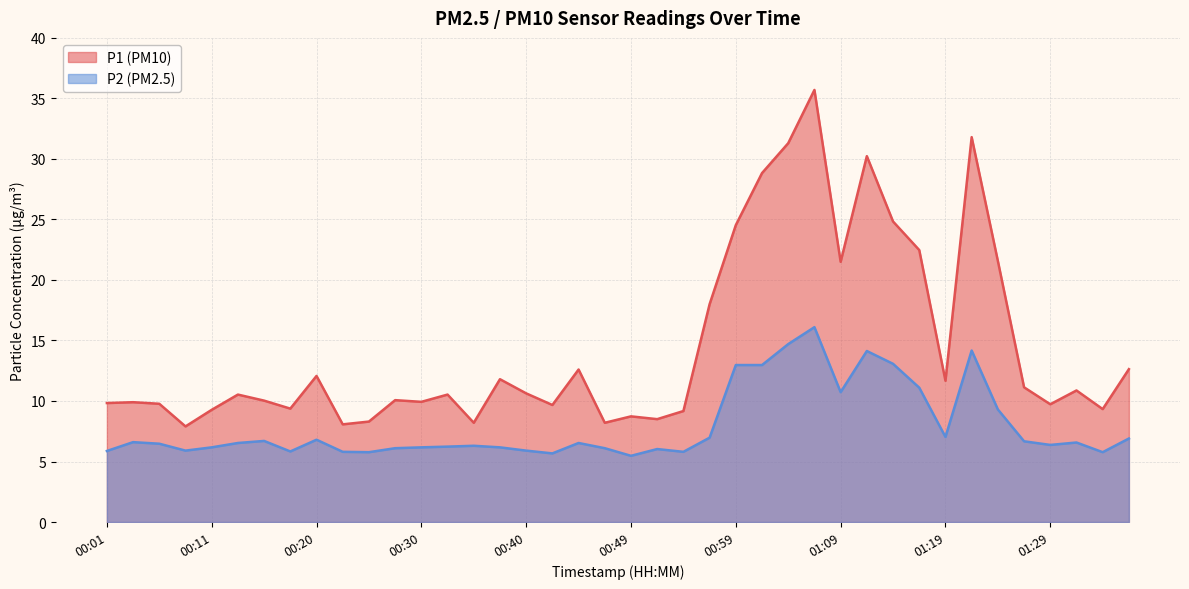

What is the difference between the highest and lowest values at 01:36?

5.7